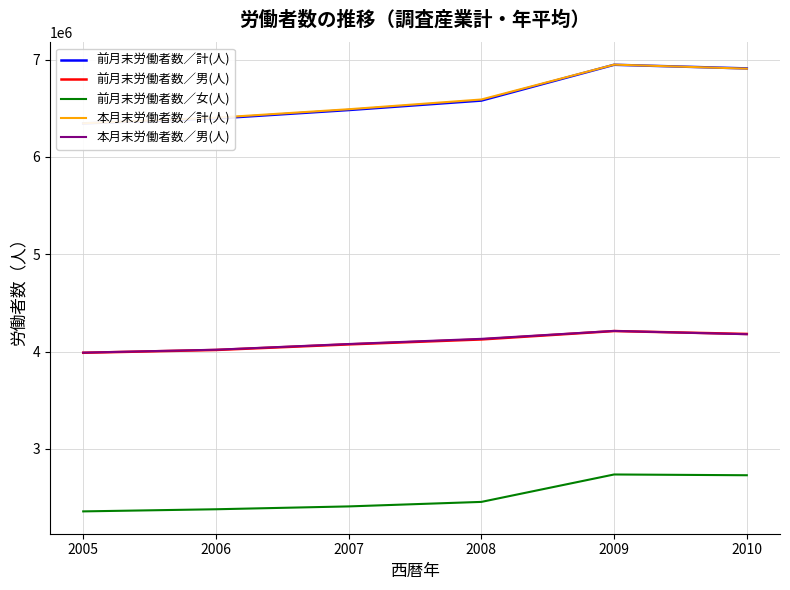

What is the value of the 本月末労働者数／男(人) point at the 3rd from the left?

4077496